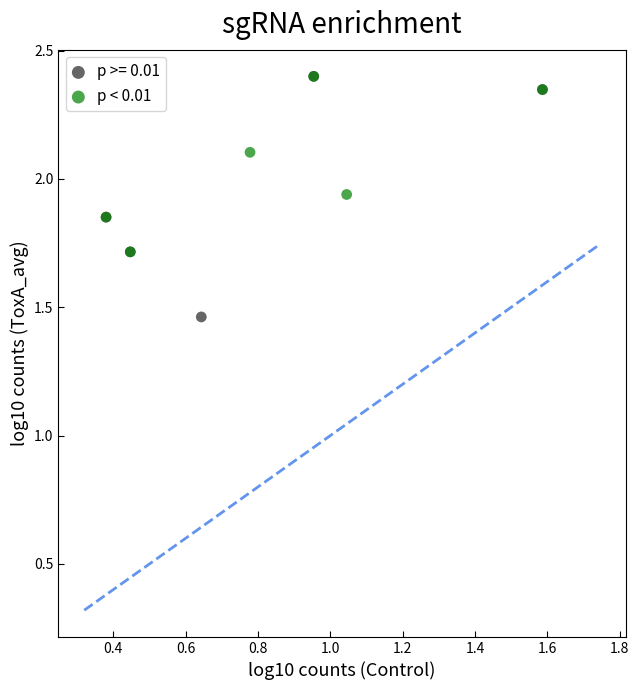

Which series has the widest spread of Y values?

p >= 0.01